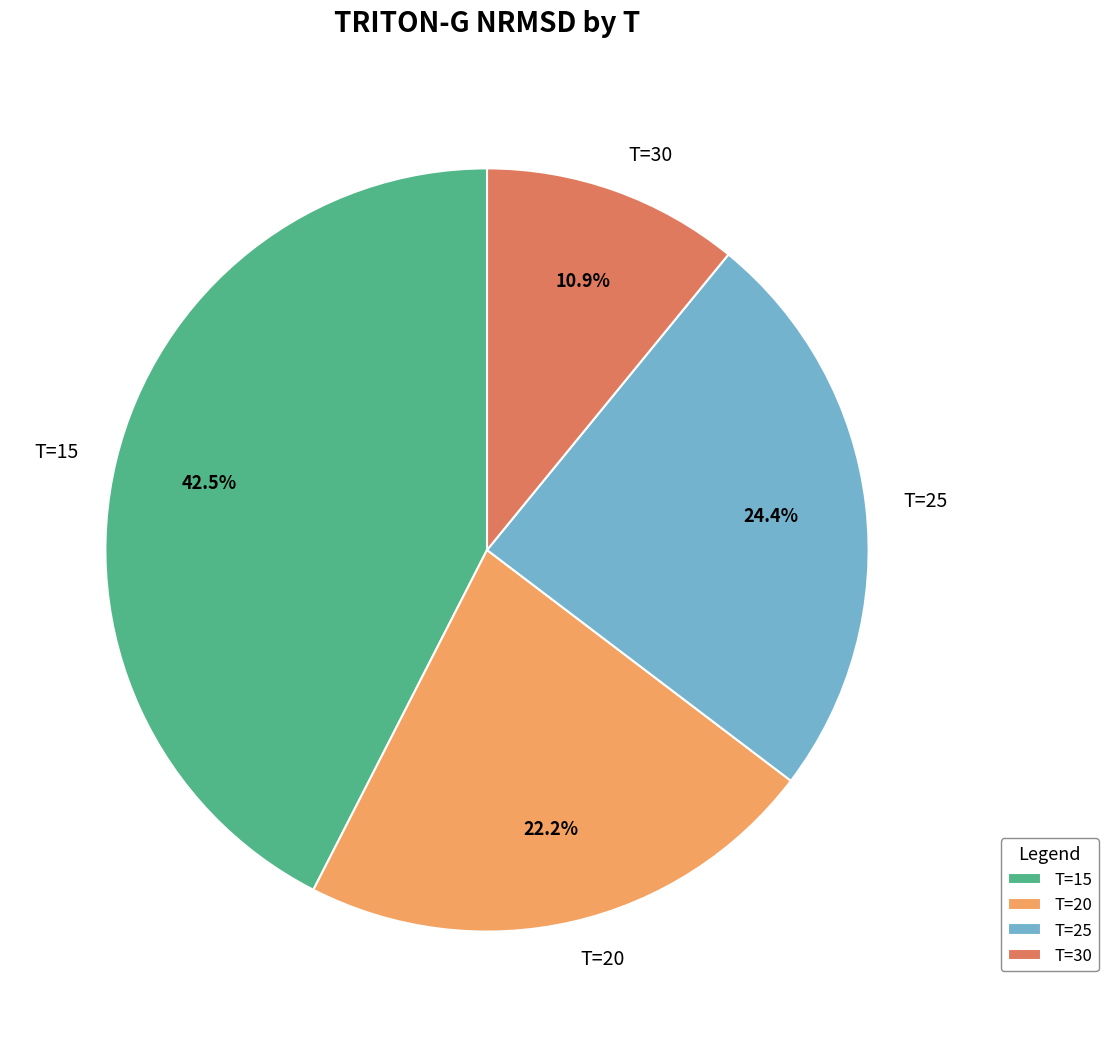

The T=25 slice represents 11% of the pie. True or false?

False